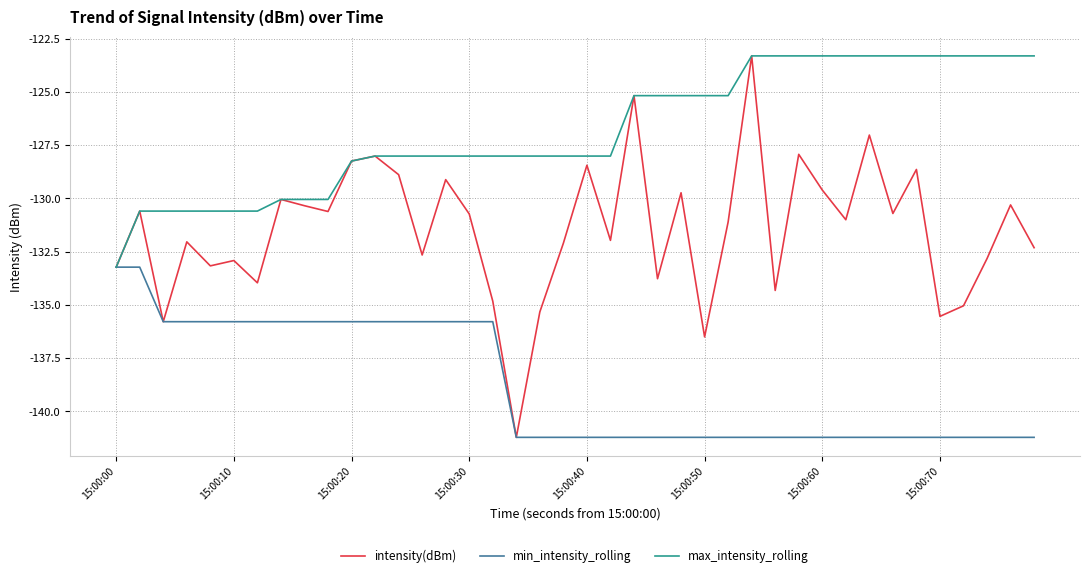

What are all the series names shown in the legend?

intensity(dBm), min_intensity_rolling, max_intensity_rolling